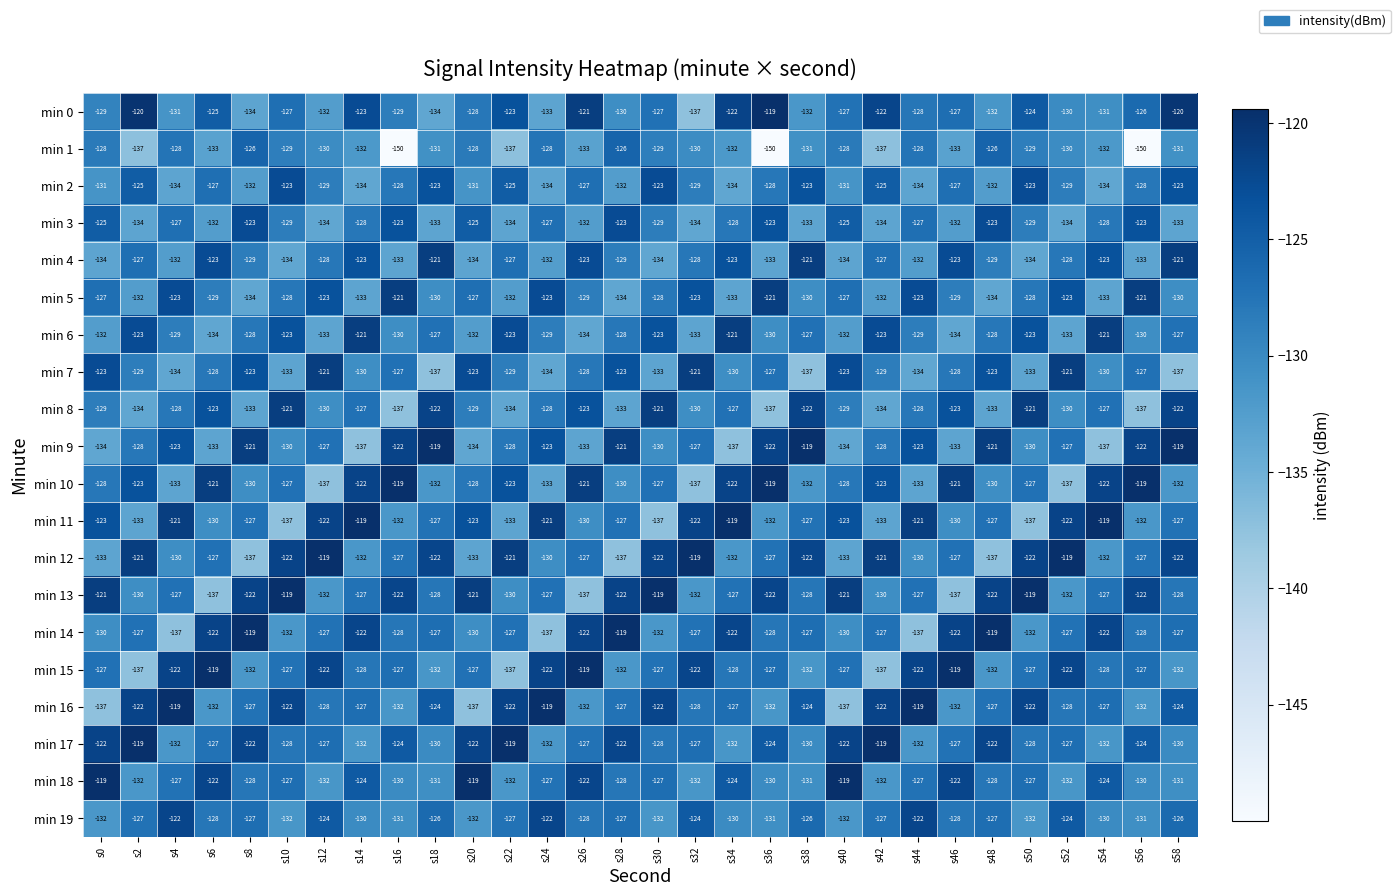

Which series has the largest range (max minus min)?

min 1